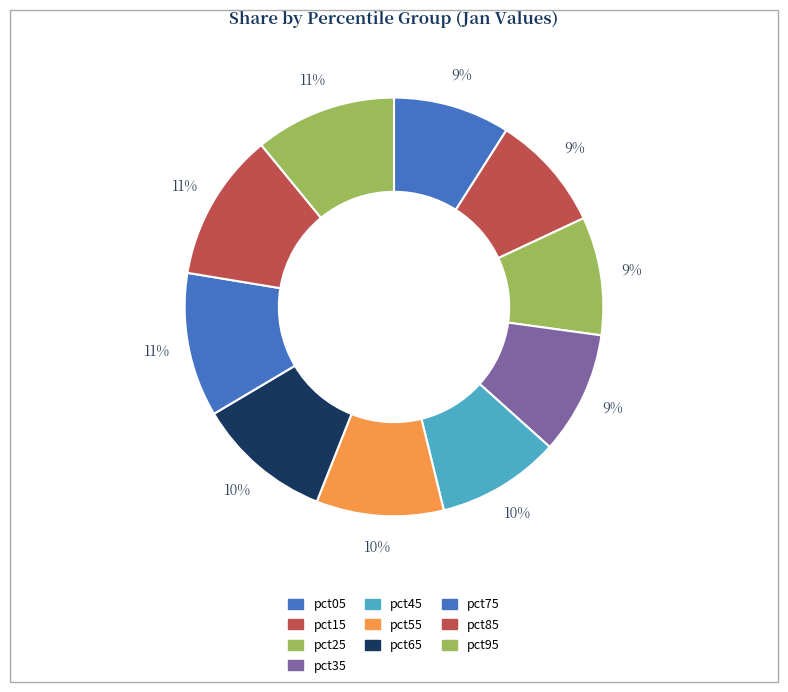

To the nearest percent, what portion does pct35 represent?

9%